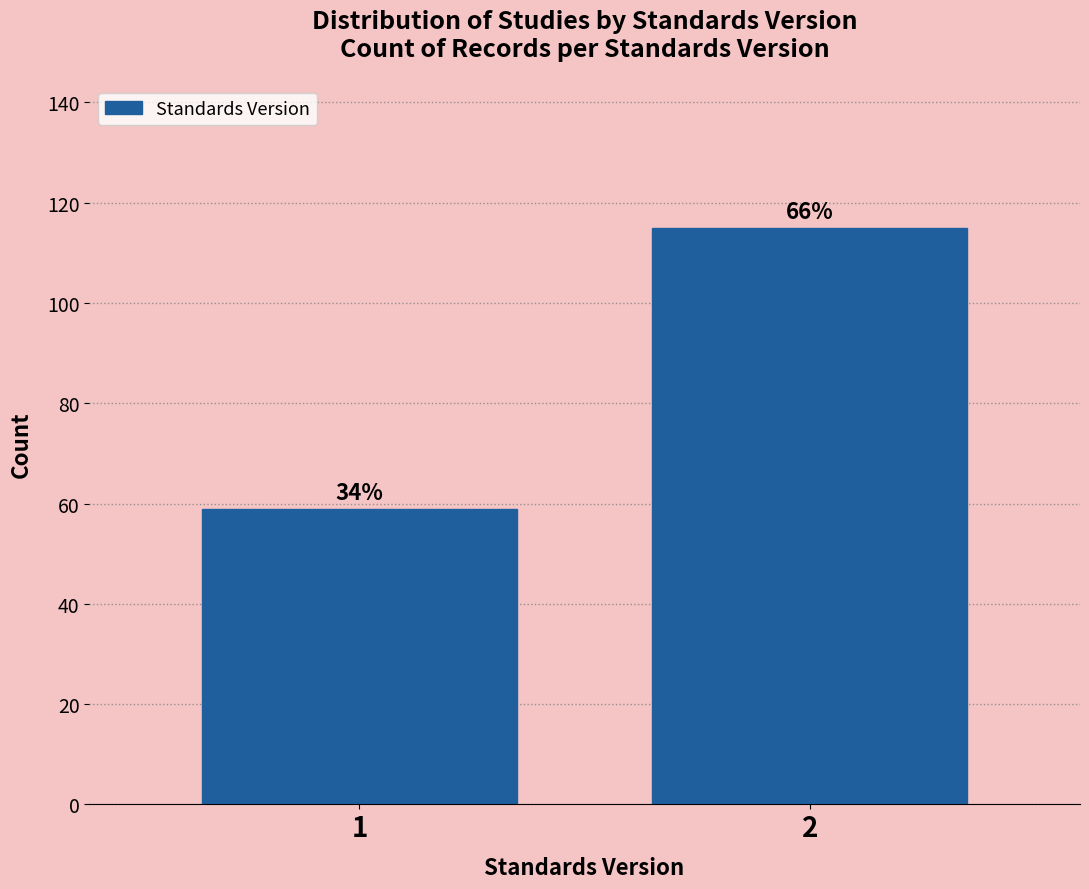

Are the bars horizontal?

No